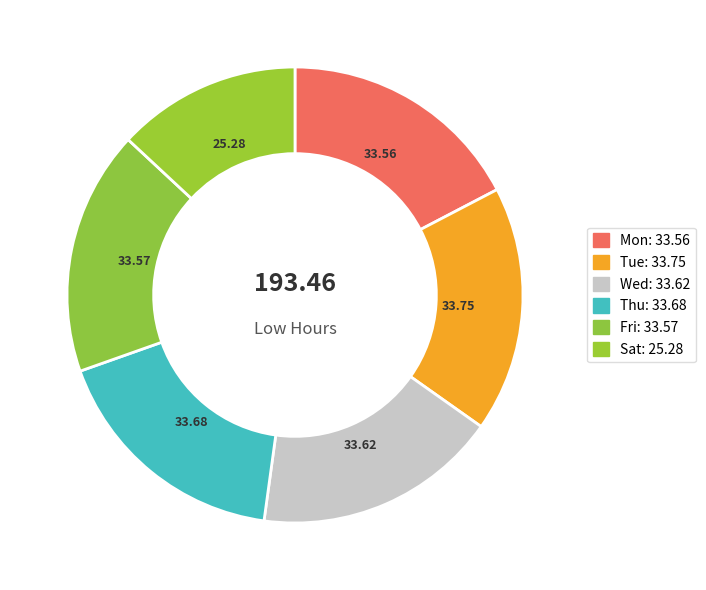

Count the number of slices in the pie.

6